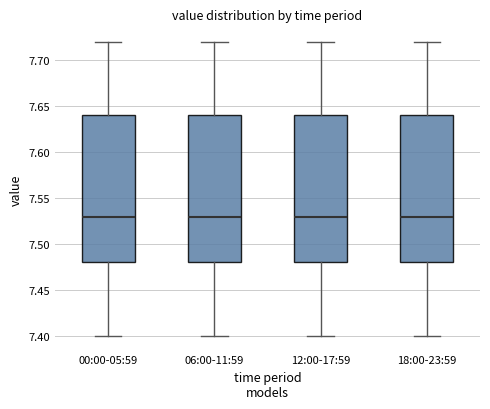

Reading left to right, read every box against the y-axis: the position of its median line, the range the box covers, and the ends of its whiskers. The values are not printed on the chart, so give them approximately, as read against the axis.

00:00-05:59: median 7.53, box 7.48 to 7.64, whiskers 7.40 to 7.72
06:00-11:59: median 7.53, box 7.48 to 7.64, whiskers 7.40 to 7.72
12:00-17:59: median 7.53, box 7.48 to 7.64, whiskers 7.40 to 7.72
18:00-23:59: median 7.53, box 7.48 to 7.64, whiskers 7.40 to 7.72